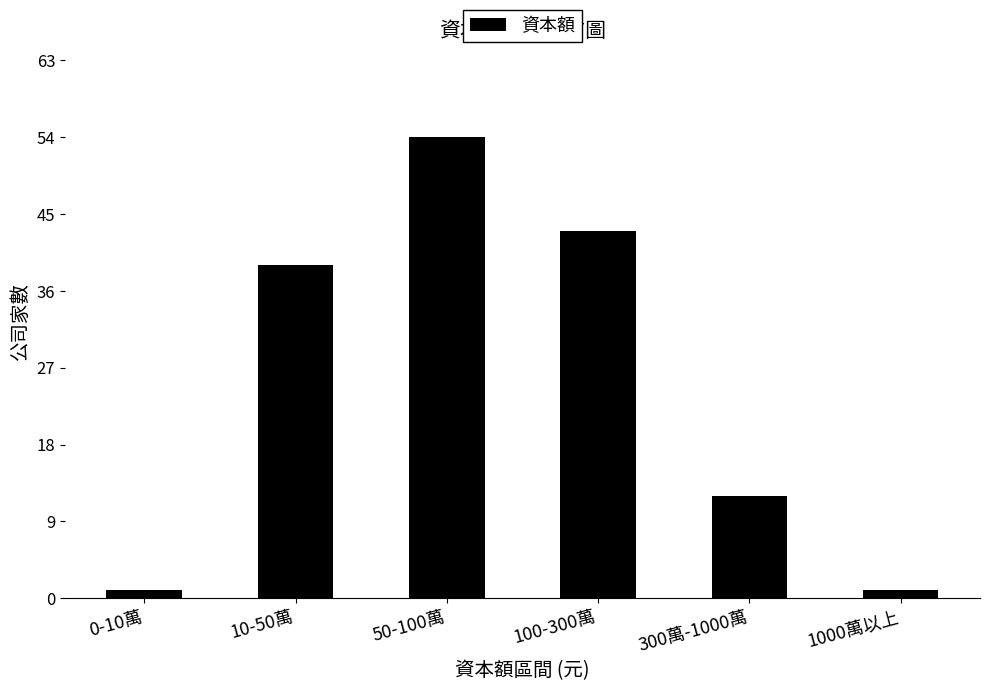

Reading left to right, list all the values displayed in this chart.

1	39	54	43	12	1